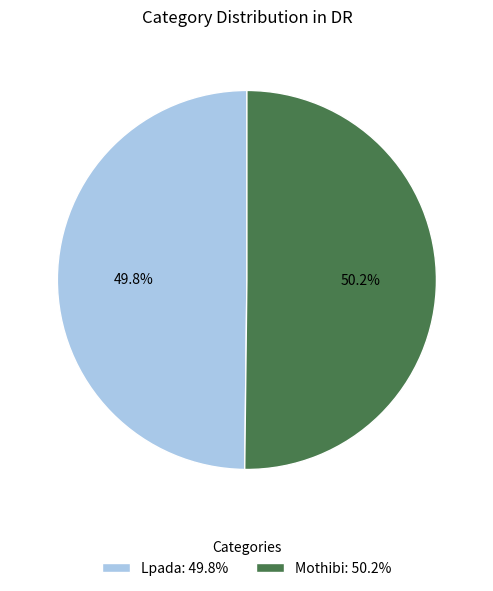

How many slices are in this pie chart?

2